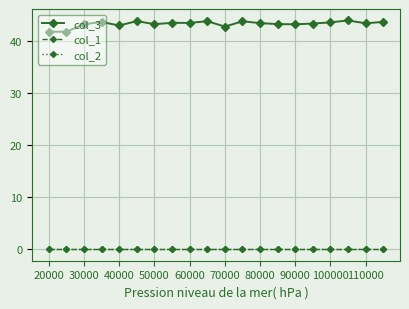

Does the chart have visible grid lines?

Yes